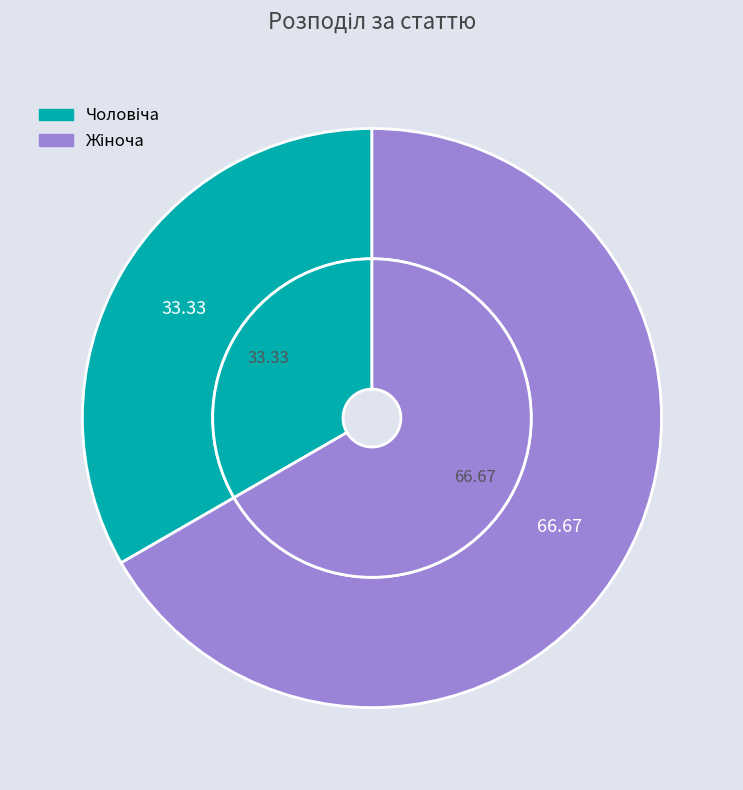

How many segments does this pie chart have?

2